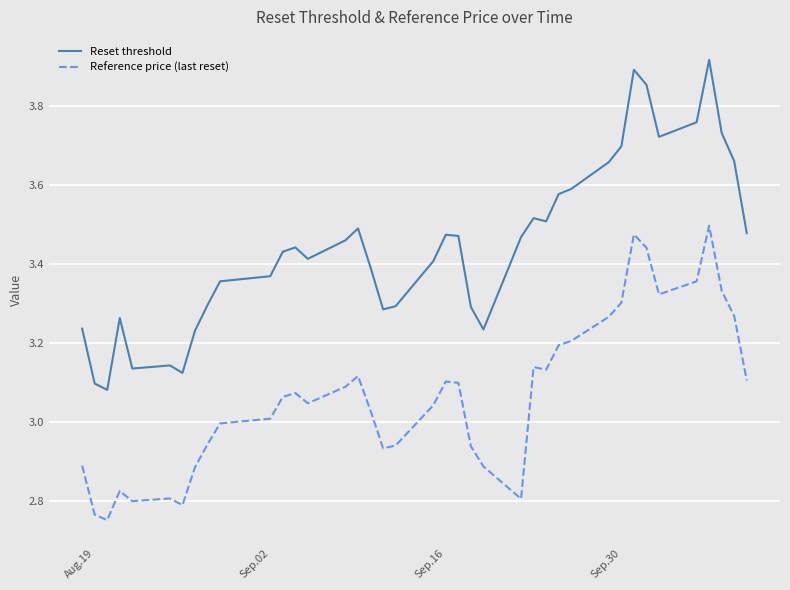

Is this an area chart (filled region under the line)?

No